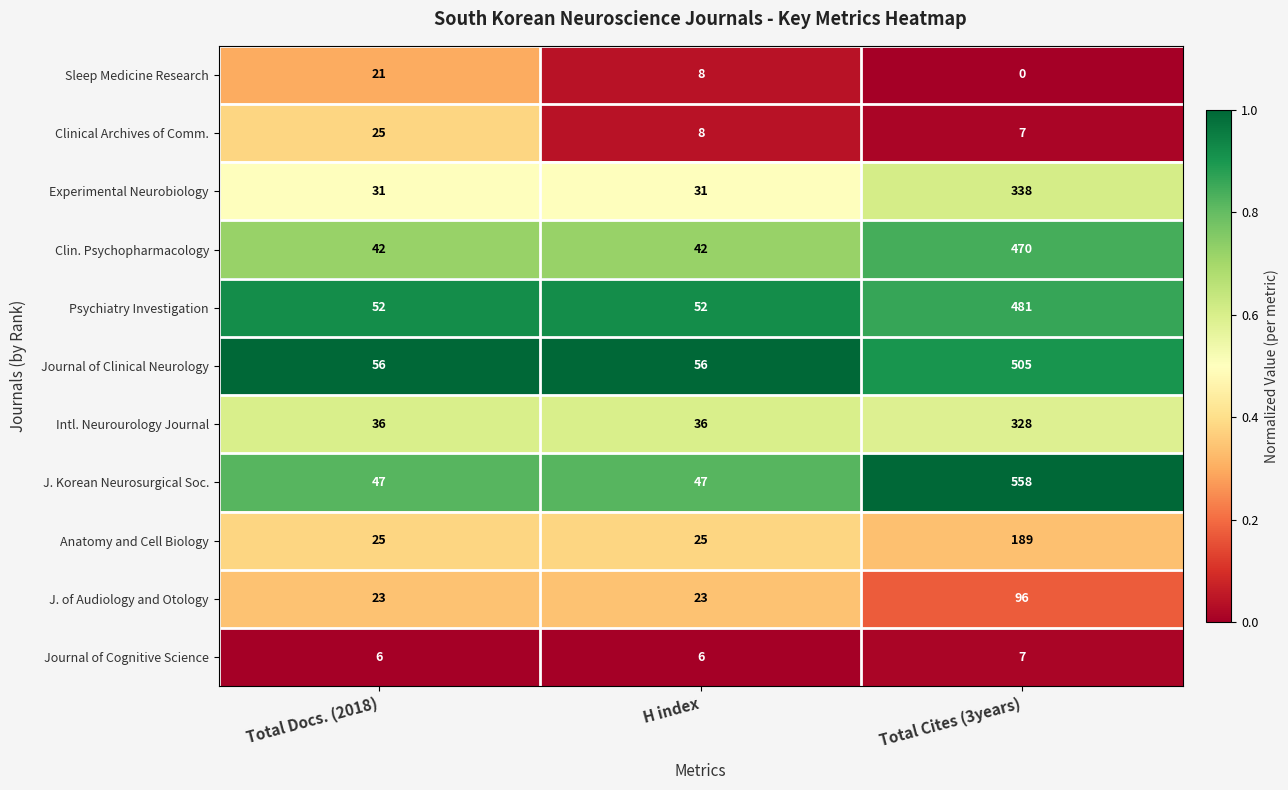

The Clin. Psychopharmacology series shows 42 at Total Docs. (2018). True or false?

True